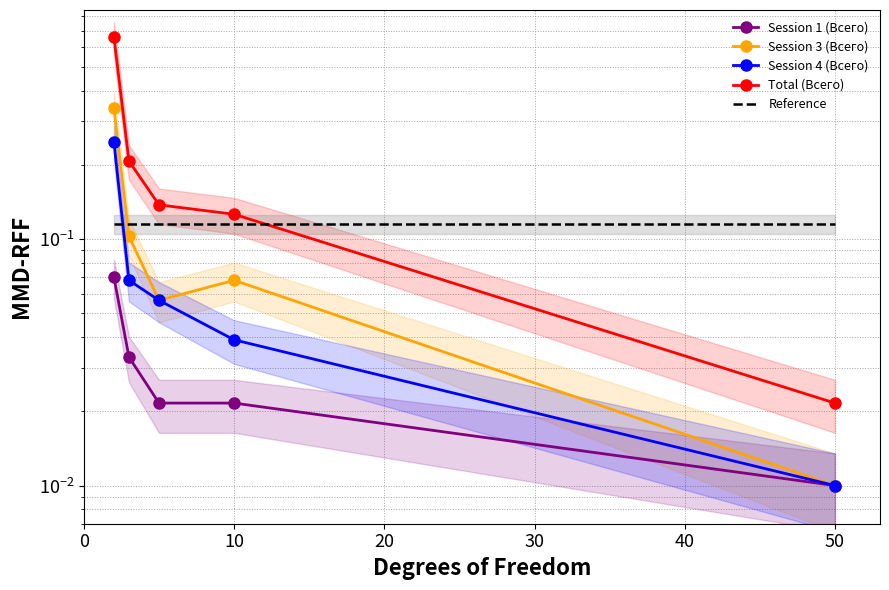

What are all the series names shown in the legend?

Session 1 (Всего), Session 3 (Всего), Session 4 (Всего), Total (Всего), Reference